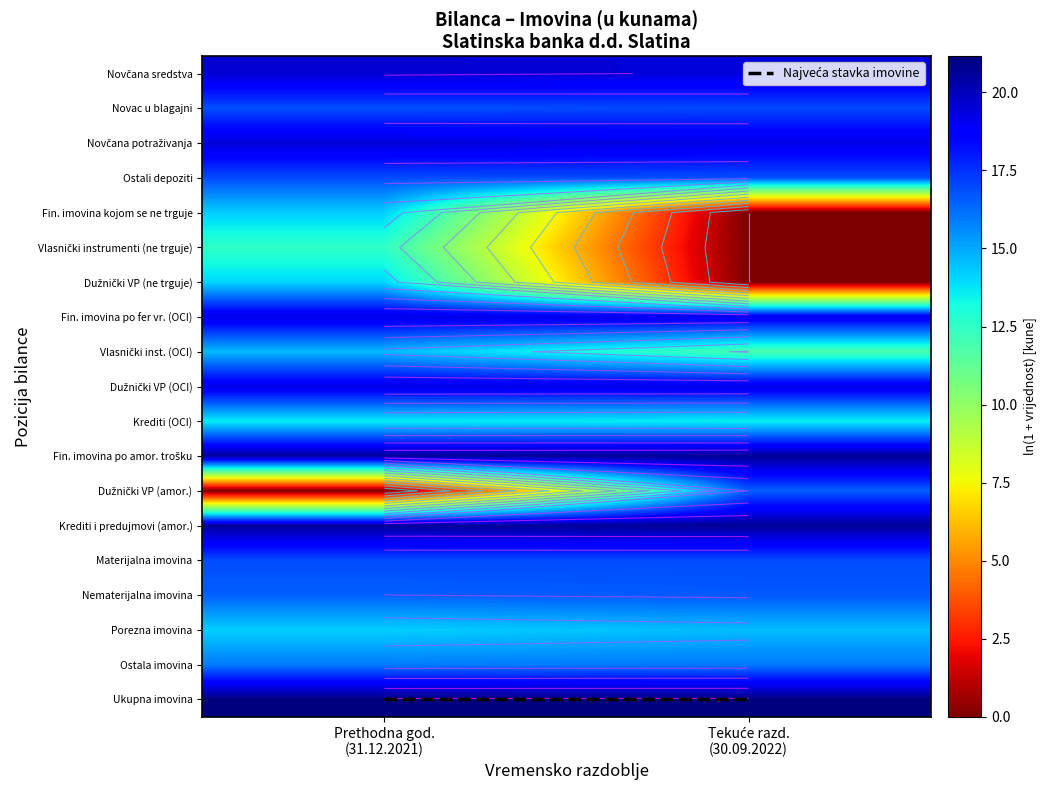

Rank the categories by Fin. imovina po fer vr. (OCI) value from highest to lowest.

Prethodna god. (31.12.2021), Tekuće razd. (30.09.2022)